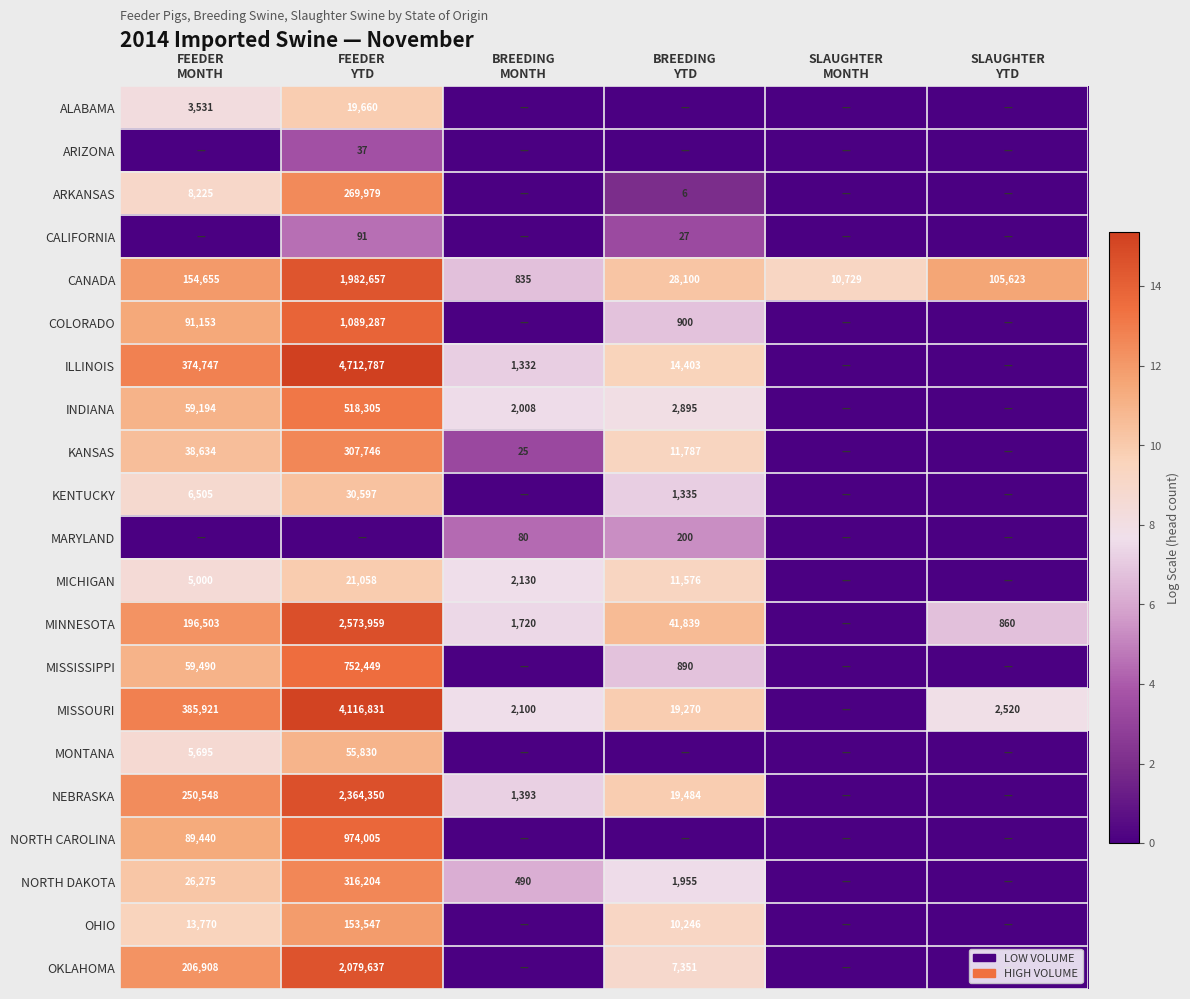

Between SLAUGHTER
YTD and FEEDER
YTD, which is larger?

FEEDER
YTD